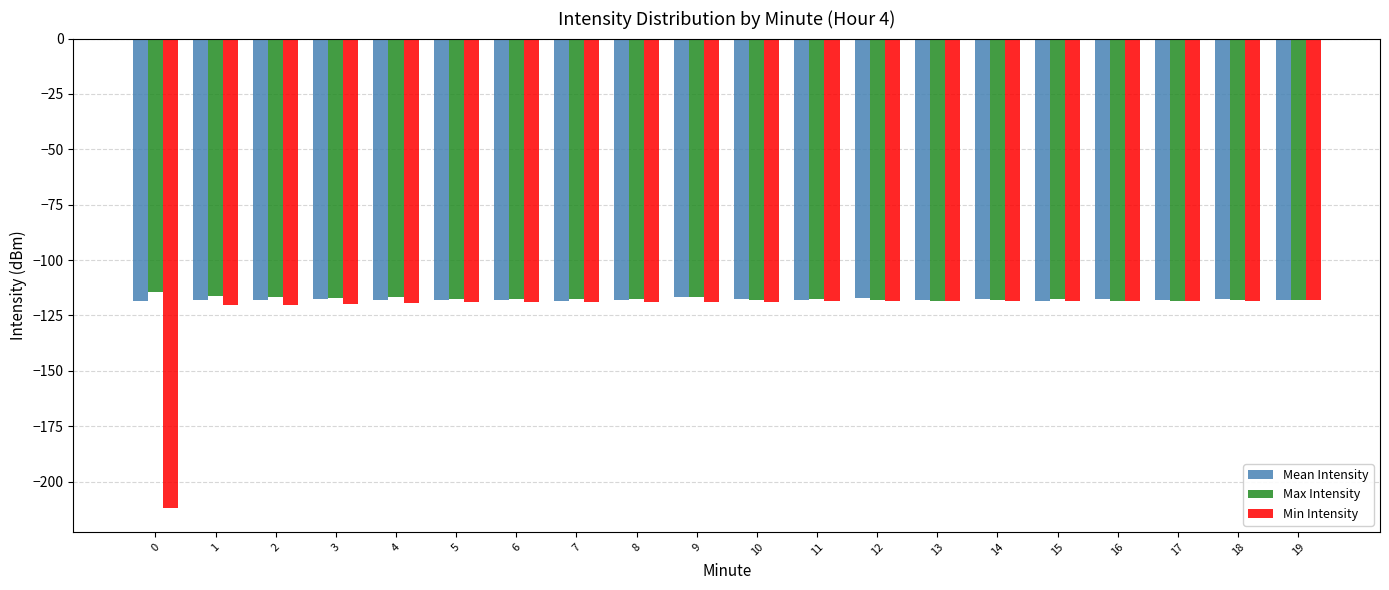

The value of Mean Intensity at 12 is -117.3. True or false?

True